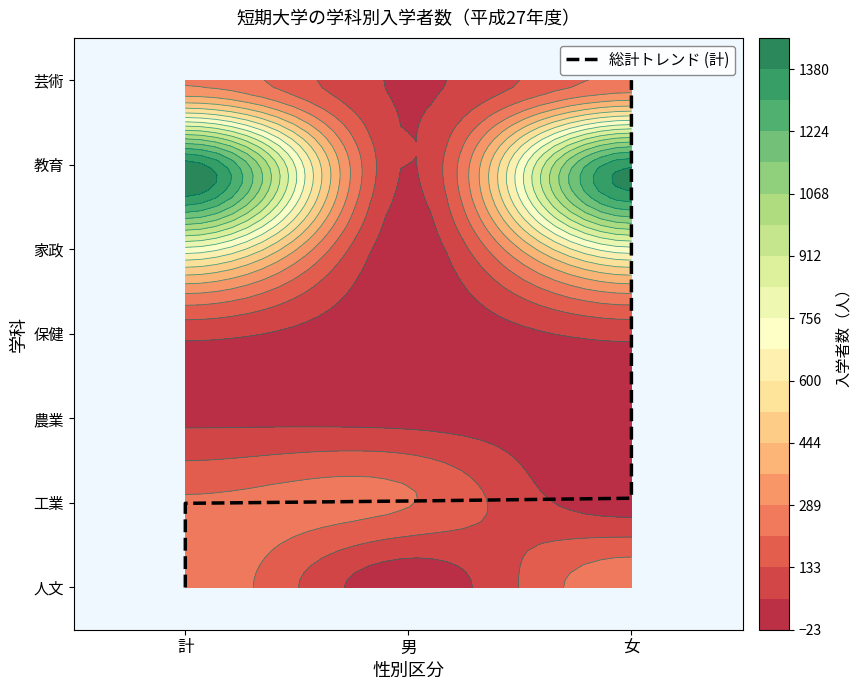

True or false: 人文 has a value of 0 at 男.

True